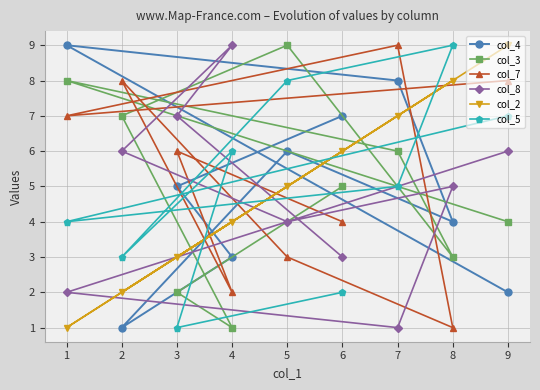

What is the lowest value of the col_3 series?

1